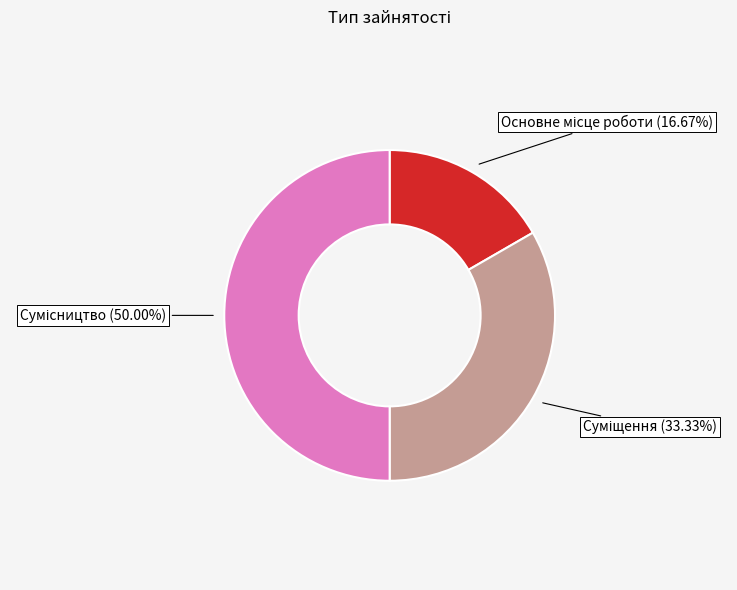

How many segments does this pie chart have?

3